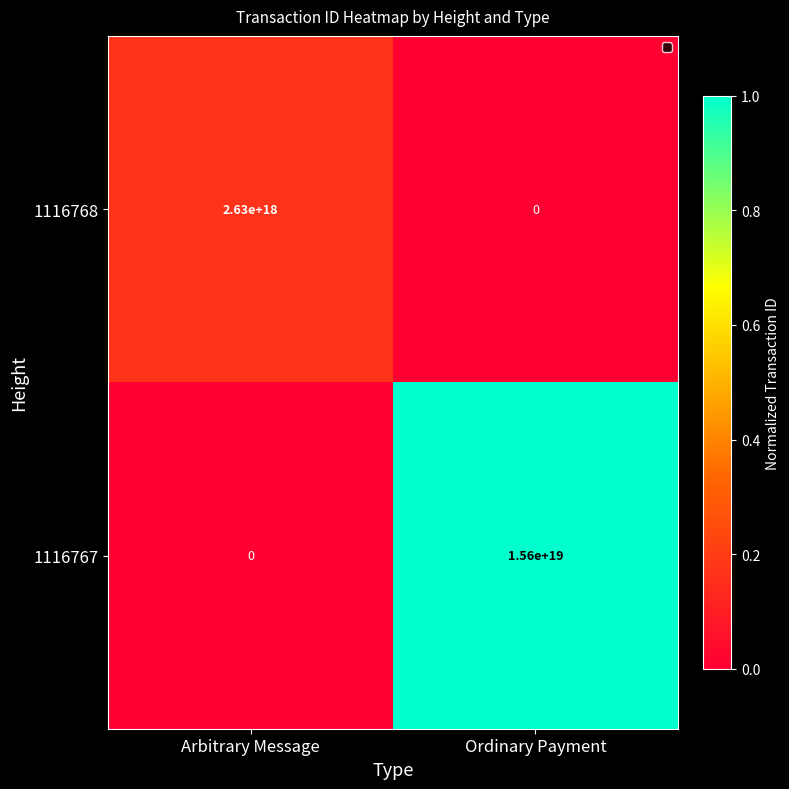

Which series has the largest range (max minus min)?

1116767